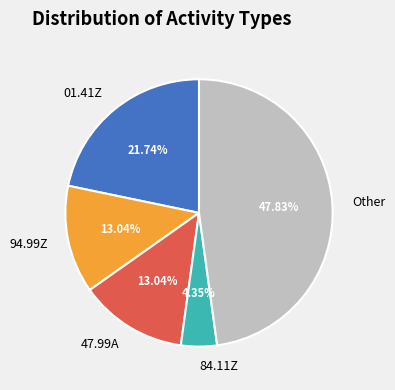

Which slice is the smallest?

84.11Z